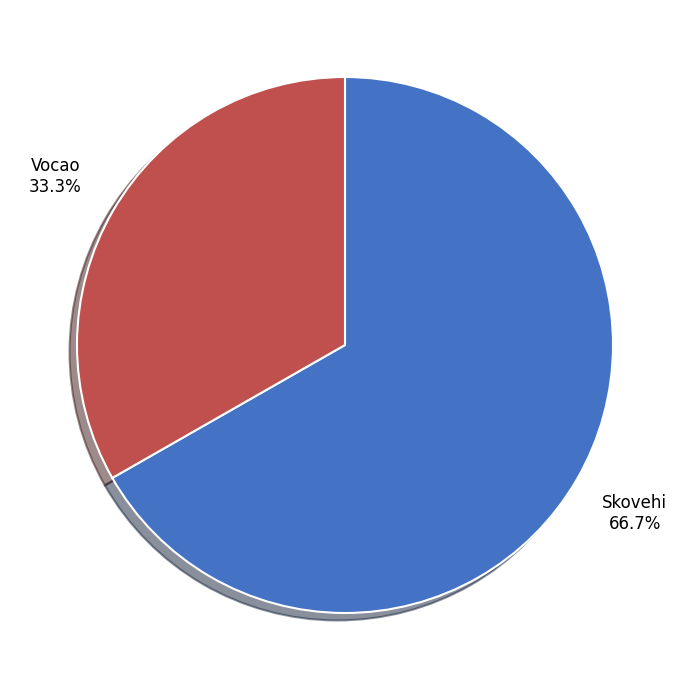

Does any single category account for the majority?

Yes